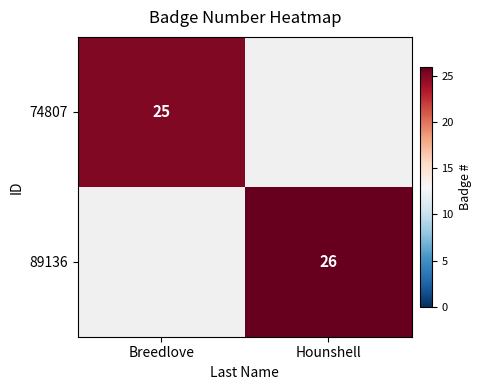

The 89136 series shows 26 at Hounshell. True or false?

True